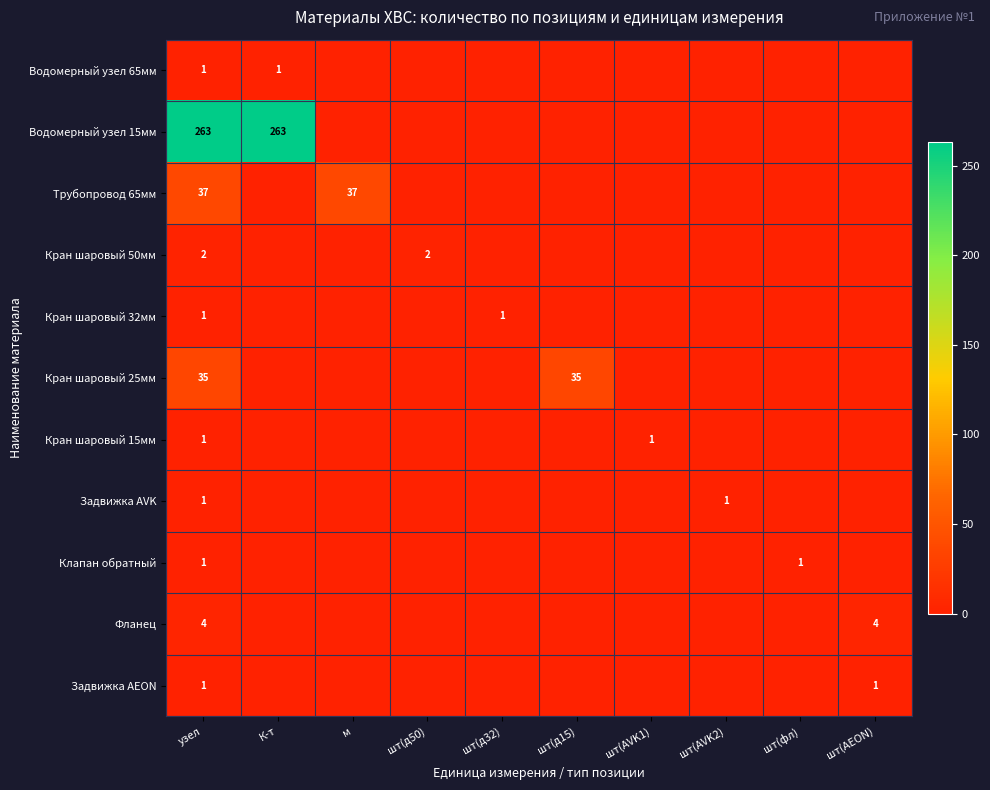

At which category is the sum across all series the highest?

узел